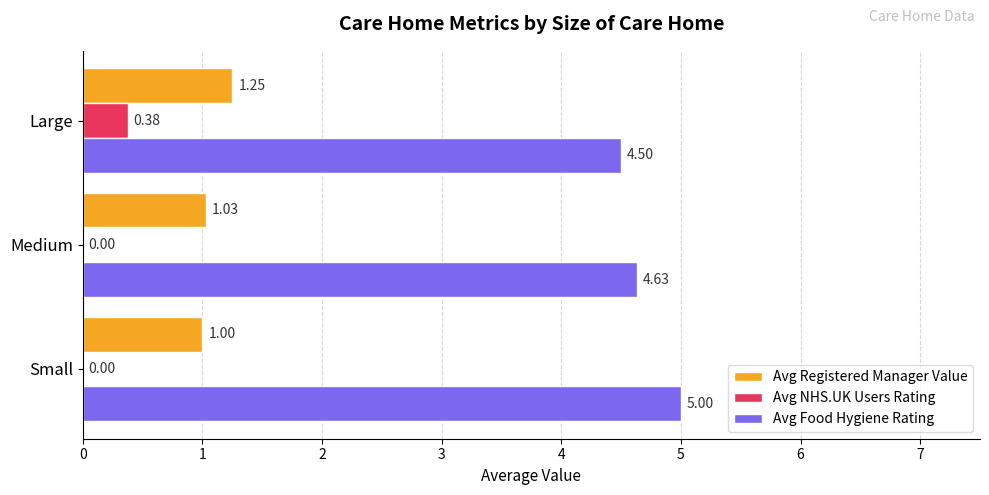

What is the sum of the Avg Food Hygiene Rating values at Medium and Small?

9.6